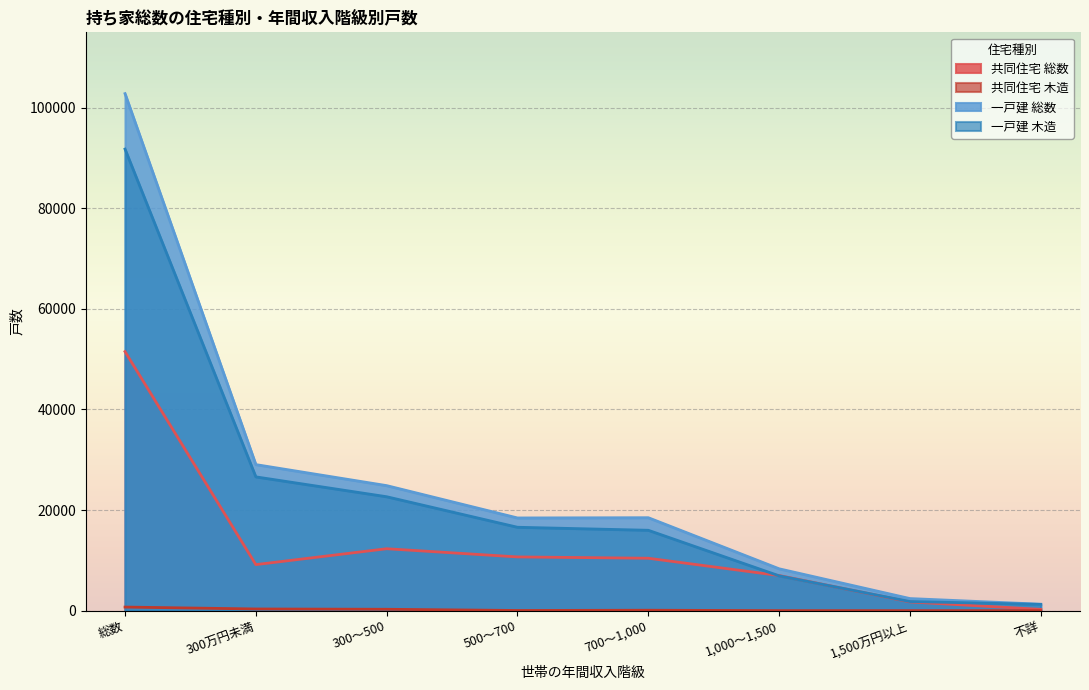

What is the difference between the second highest and minimum values in the 共同住宅_総数 series?

12060